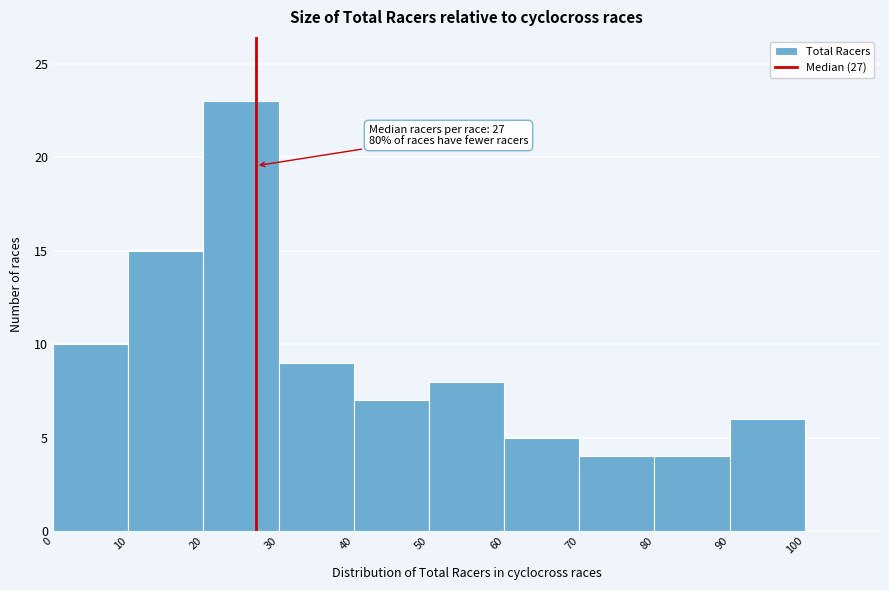

Over which range of the x-axis is the bar tallest?

20 to 30